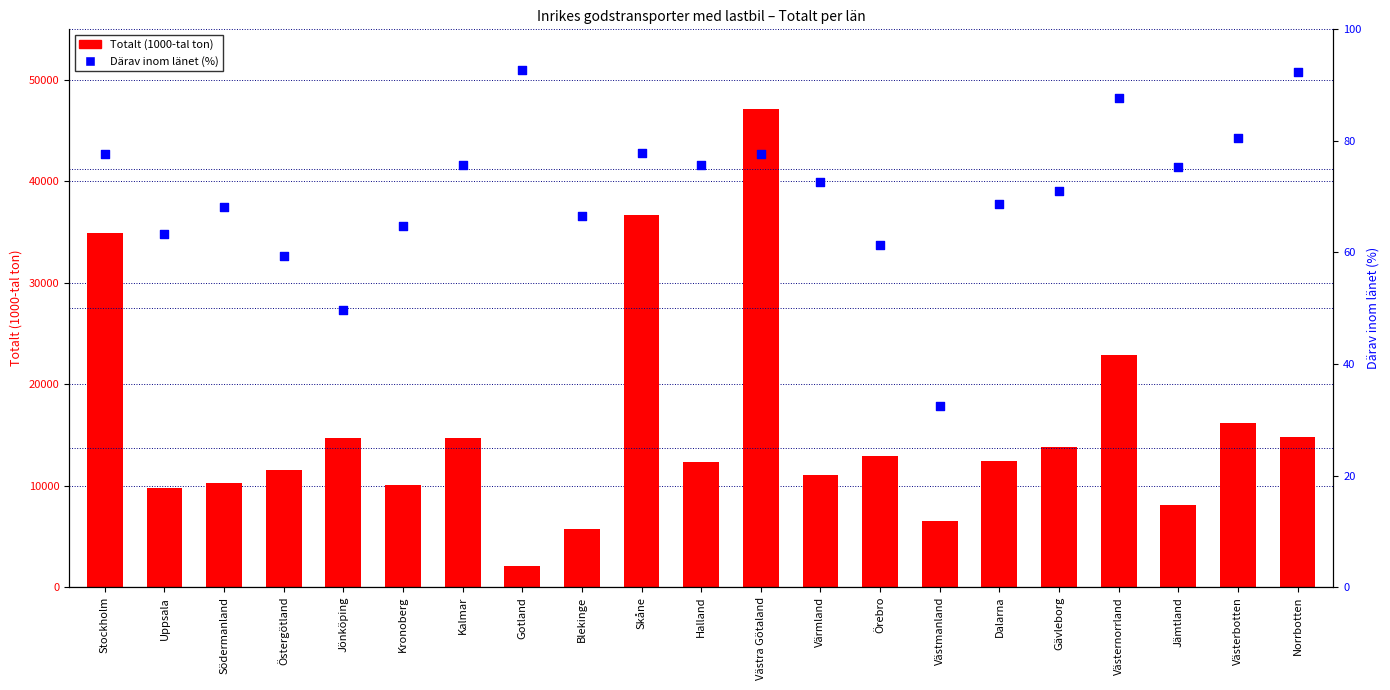

Which series has the largest Y range (max minus min)?

Totalt (1000-tal ton)